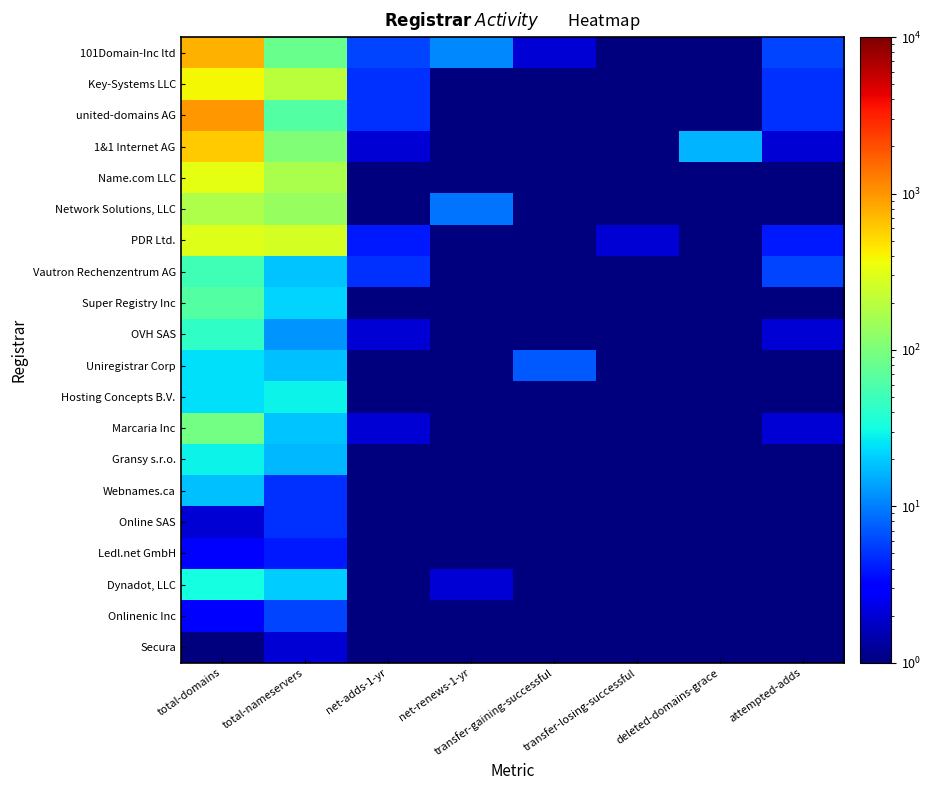

Reading right to left, what are all the values shown in this chart?

101Domain-Inc ltd: attempted-adds=6.0	deleted-domains-grace=0.5	transfer-losing-successful=1.0	transfer-gaining-successful=2.0	net-renews-1-yr=11.0	net-adds-1-yr=6.0	total-nameservers=81.0	total-domains=771.0
Key-Systems LLC: attempted-adds=5.0	deleted-domains-grace=0.5	transfer-losing-successful=0.5	transfer-gaining-successful=0.5	net-renews-1-yr=1.0	net-adds-1-yr=5.0	total-nameservers=199.0	total-domains=388.0
united-domains AG: attempted-adds=5.0	deleted-domains-grace=0.5	transfer-losing-successful=0.5	transfer-gaining-successful=0.5	net-renews-1-yr=0.5	net-adds-1-yr=5.0	total-nameservers=63.0	total-domains=996.0
1&1 Internet AG: attempted-adds=2.0	deleted-domains-grace=16.0	transfer-losing-successful=1.0	transfer-gaining-successful=1.0	net-renews-1-yr=0.5	net-adds-1-yr=2.0	total-nameservers=104.0	total-domains=588.0
Name.com LLC: attempted-adds=0.5	deleted-domains-grace=0.5	transfer-losing-successful=0.5	transfer-gaining-successful=1.0	net-renews-1-yr=1.0	net-adds-1-yr=0.5	total-nameservers=166.0	total-domains=318.0
Network Solutions, LLC: attempted-adds=1.0	deleted-domains-grace=0.5	transfer-losing-successful=1.0	transfer-gaining-successful=0.5	net-renews-1-yr=9.0	net-adds-1-yr=1.0	total-nameservers=137.0	total-domains=173.0
PDR Ltd.: attempted-adds=4.0	deleted-domains-grace=0.5	transfer-losing-successful=2.0	transfer-gaining-successful=0.5	net-renews-1-yr=0.5	net-adds-1-yr=4.0	total-nameservers=267.0	total-domains=299.0
Vautron Rechenzentrum AG: attempted-adds=6.0	deleted-domains-grace=1.0	transfer-losing-successful=0.5	transfer-gaining-successful=0.5	net-renews-1-yr=0.5	net-adds-1-yr=5.0	total-nameservers=19.0	total-domains=51.0
Super Registry Inc: attempted-adds=1.0	deleted-domains-grace=0.5	transfer-losing-successful=0.5	transfer-gaining-successful=0.5	net-renews-1-yr=0.5	net-adds-1-yr=0.5	total-nameservers=22.0	total-domains=64.0
OVH SAS: attempted-adds=2.0	deleted-domains-grace=0.5	transfer-losing-successful=0.5	transfer-gaining-successful=0.5	net-renews-1-yr=0.5	net-adds-1-yr=2.0	total-nameservers=12.0	total-domains=43.0
Uniregistrar Corp: attempted-adds=1.0	deleted-domains-grace=0.5	transfer-losing-successful=0.5	transfer-gaining-successful=7.0	net-renews-1-yr=0.5	net-adds-1-yr=1.0	total-nameservers=18.0	total-domains=24.0
Hosting Concepts B.V.: attempted-adds=1.0	deleted-domains-grace=0.5	transfer-losing-successful=0.5	transfer-gaining-successful=0.5	net-renews-1-yr=0.5	net-adds-1-yr=1.0	total-nameservers=29.0	total-domains=24.0
Marcaria Inc: attempted-adds=2.0	deleted-domains-grace=0.5	transfer-losing-successful=0.5	transfer-gaining-successful=0.5	net-renews-1-yr=0.5	net-adds-1-yr=2.0	total-nameservers=19.0	total-domains=93.0
Gransy s.r.o.: attempted-adds=0.5	deleted-domains-grace=0.5	transfer-losing-successful=0.5	transfer-gaining-successful=0.5	net-renews-1-yr=0.5	net-adds-1-yr=0.5	total-nameservers=17.0	total-domains=29.0
Webnames.ca: attempted-adds=0.5	deleted-domains-grace=0.5	transfer-losing-successful=1.0	transfer-gaining-successful=0.5	net-renews-1-yr=0.5	net-adds-1-yr=0.5	total-nameservers=5.0	total-domains=18.0
Online SAS: attempted-adds=1.0	deleted-domains-grace=0.5	transfer-losing-successful=0.5	transfer-gaining-successful=0.5	net-renews-1-yr=0.5	net-adds-1-yr=1.0	total-nameservers=5.0	total-domains=2.0
Ledl.net GmbH: attempted-adds=1.0	deleted-domains-grace=0.5	transfer-losing-successful=0.5	transfer-gaining-successful=0.5	net-renews-1-yr=0.5	net-adds-1-yr=1.0	total-nameservers=4.0	total-domains=3.0
Dynadot, LLC: attempted-adds=0.5	deleted-domains-grace=0.5	transfer-losing-successful=0.5	transfer-gaining-successful=0.5	net-renews-1-yr=2.0	net-adds-1-yr=0.5	total-nameservers=20.0	total-domains=32.0
Onlinenic Inc: attempted-adds=0.5	deleted-domains-grace=0.5	transfer-losing-successful=0.5	transfer-gaining-successful=0.5	net-renews-1-yr=0.5	net-adds-1-yr=0.5	total-nameservers=6.0	total-domains=3.0
Secura: attempted-adds=0.5	deleted-domains-grace=0.5	transfer-losing-successful=0.5	transfer-gaining-successful=0.5	net-renews-1-yr=0.5	net-adds-1-yr=0.5	total-nameservers=2.0	total-domains=1.0